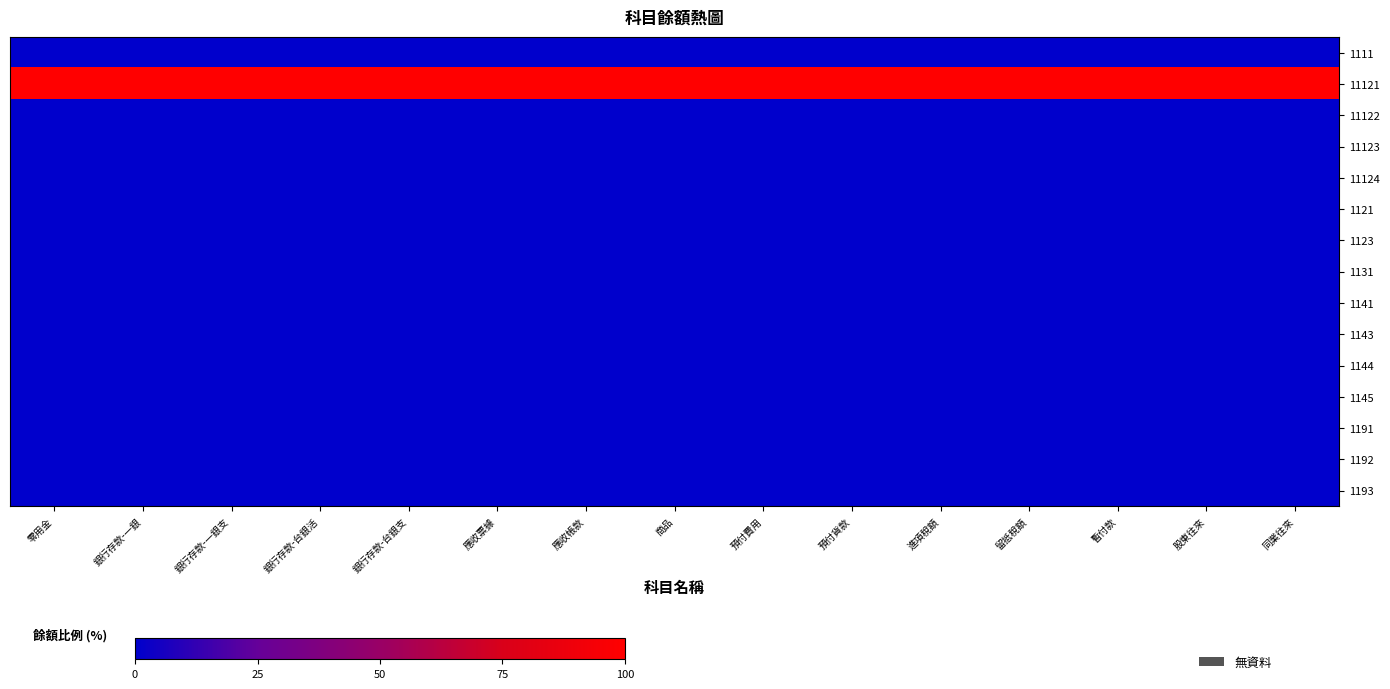

At which category is the sum across all series the highest?

零用金